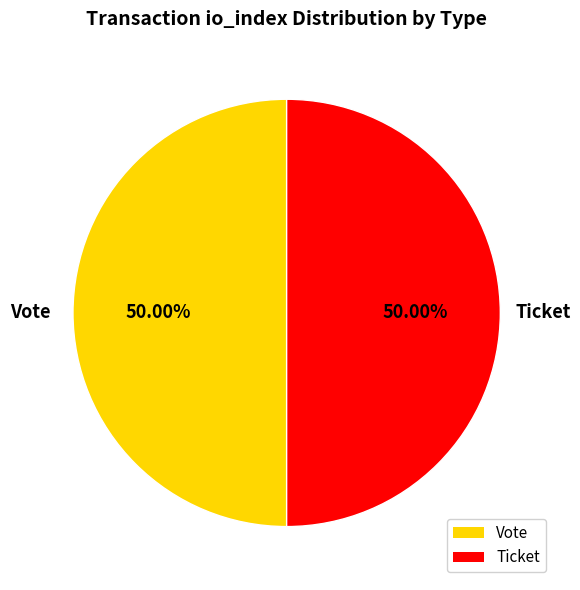

Is the sum of Ticket and Vote greater than half?

Yes